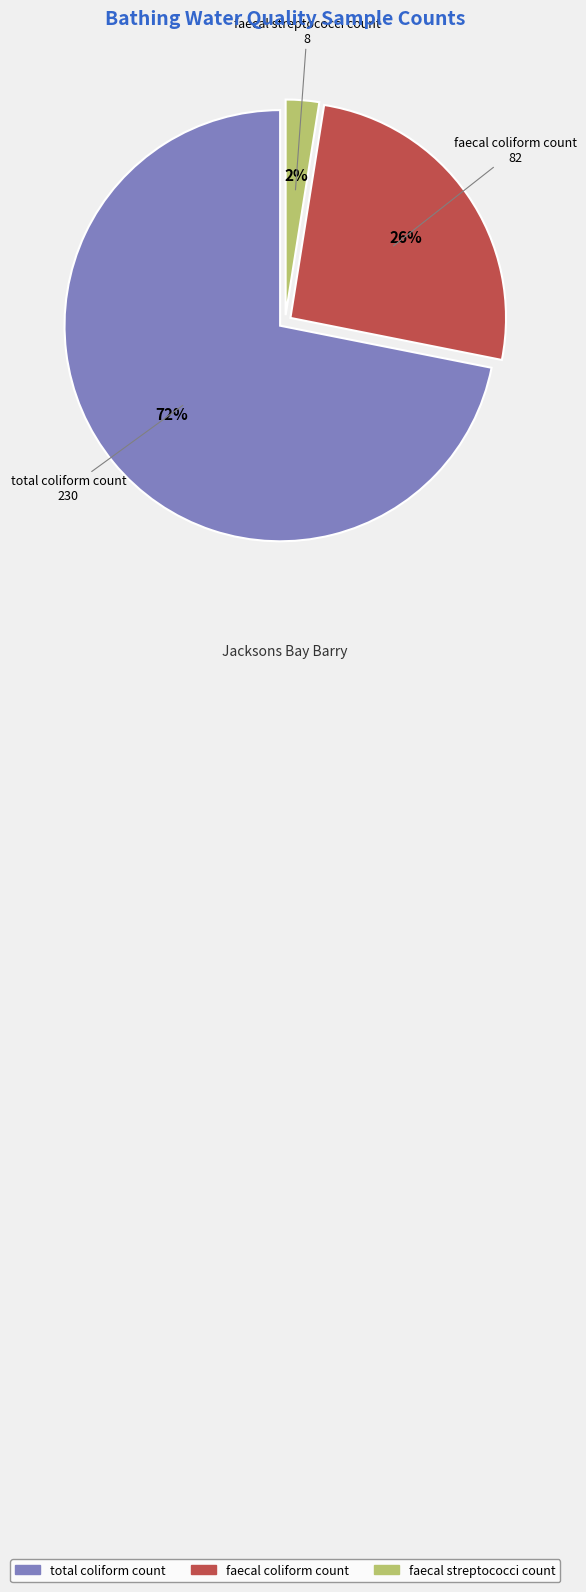

Which slice represents more than half of the pie?

total coliform count